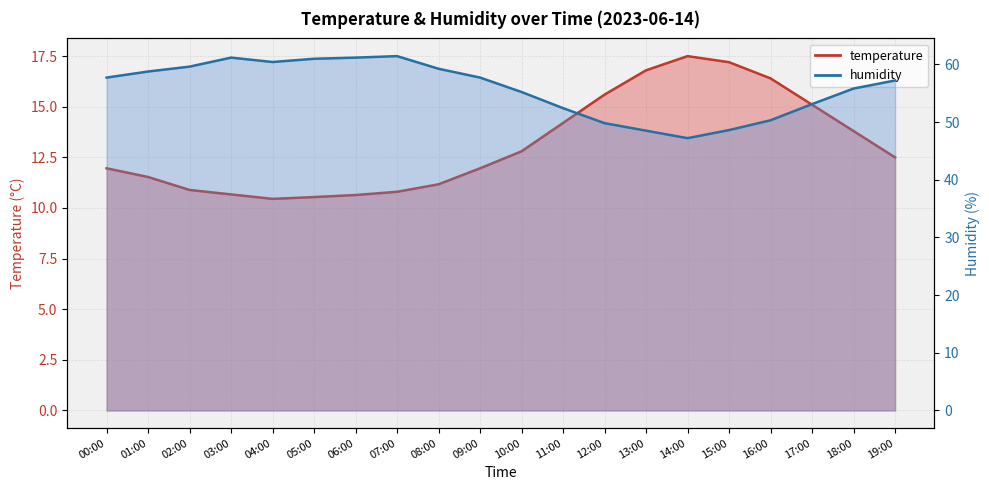

Reading left to right, transcribe all the data shown in this chart.

temperature: 12.0	11.5	10.9	10.7	10.4	10.5	10.6	10.8	11.2	12.0	12.8	14.2	15.6	16.8	17.5	17.2	16.4	15.1	13.8	12.5
humidity: 57.7	58.8	59.6	61.2	60.4	61.0	61.2	61.4	59.2	57.7	55.2	52.4	49.8	48.5	47.2	48.6	50.3	53.1	55.8	57.2